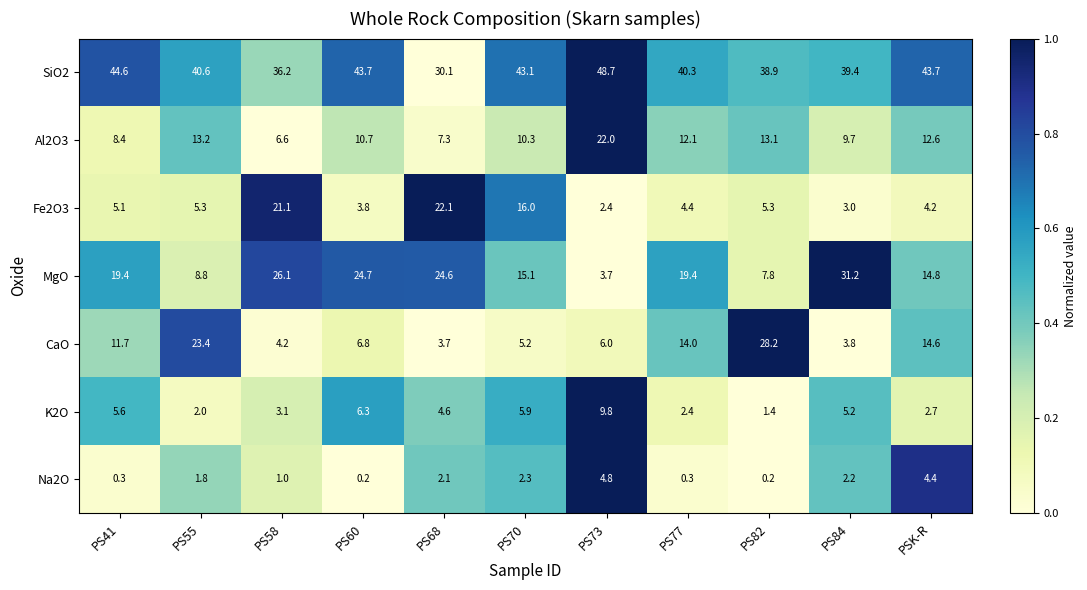

What is the difference between the maximum and minimum values in the Al2O3 series?

15.4